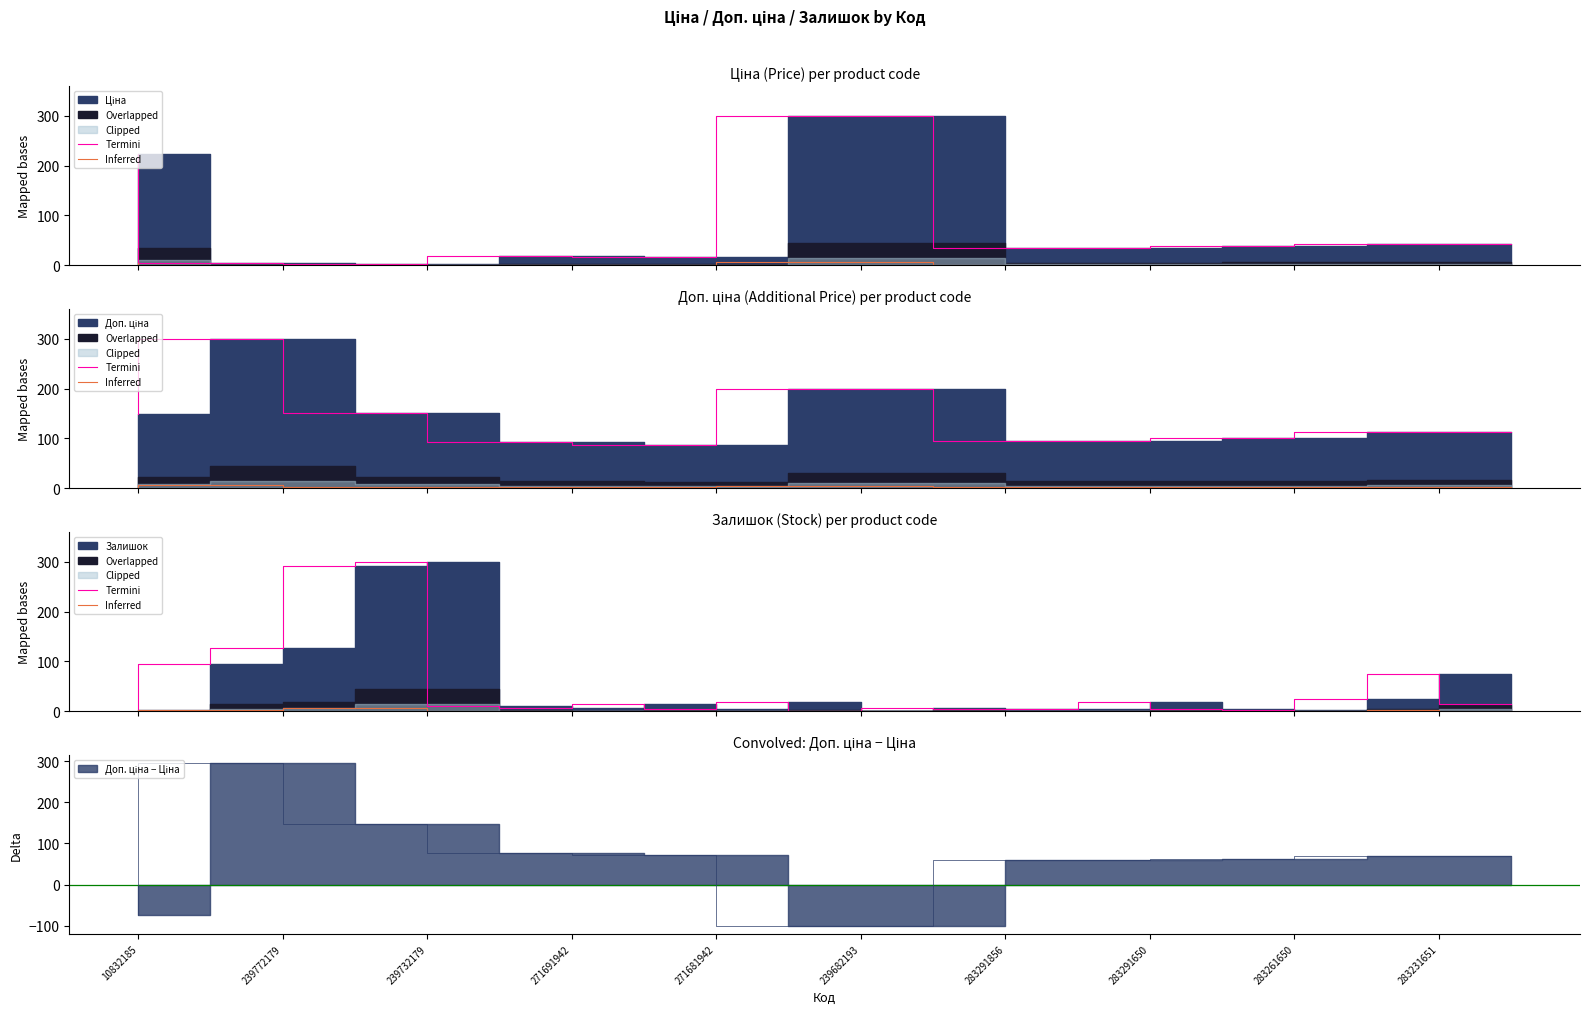

What is the difference between the Inferred values at 271691942 and 283261650?

5.7